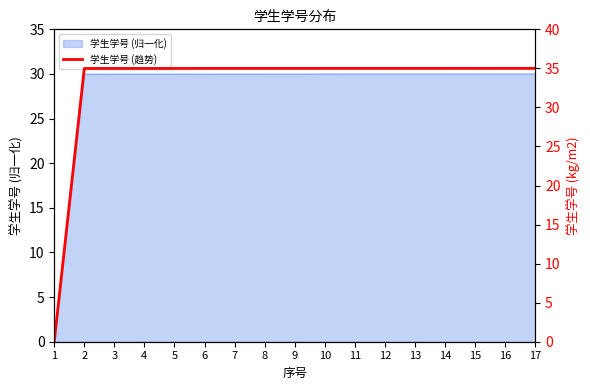

What is the difference between the maximum and minimum values?

35.0